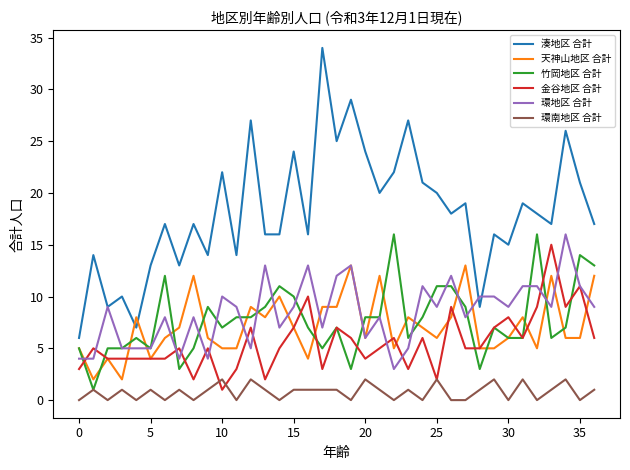

True or false: 天神山地区 合計 and 金谷地区 合計 intersect in this chart.

True